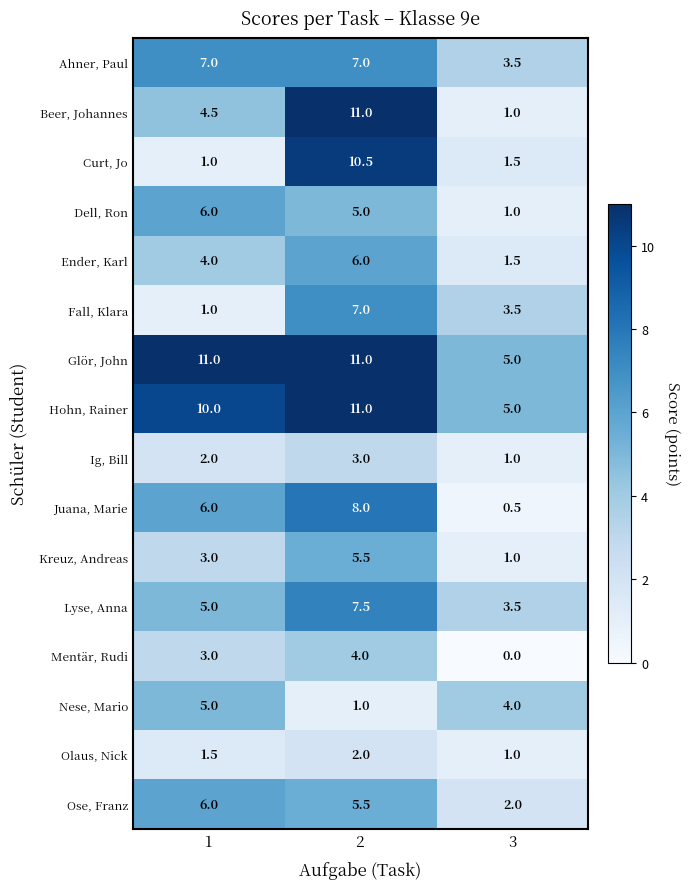

The Ose, Franz series shows 3.6 at 1. True or false?

False